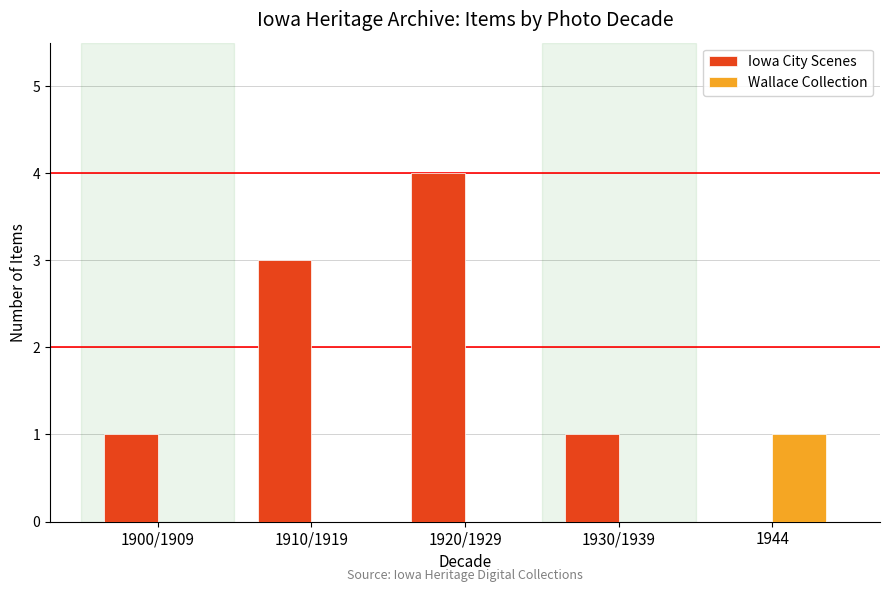

What is the total value across all series at 1900/1909?

1